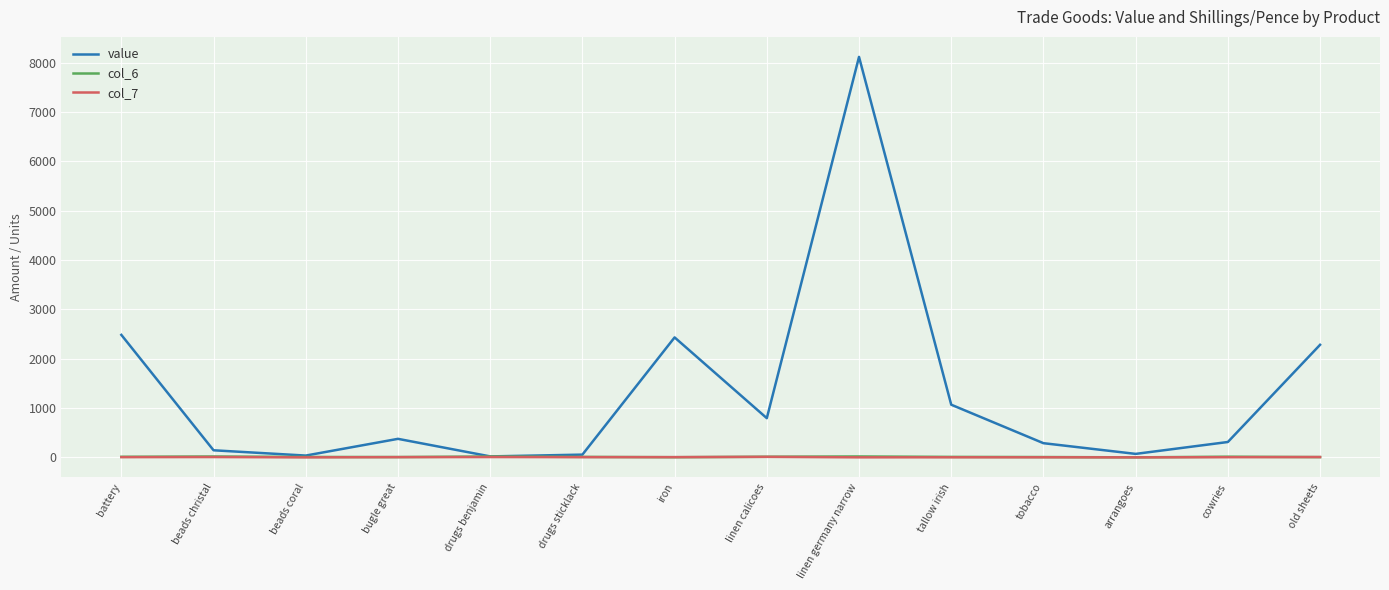

At which label does value reach its peak?

linen germany narrow